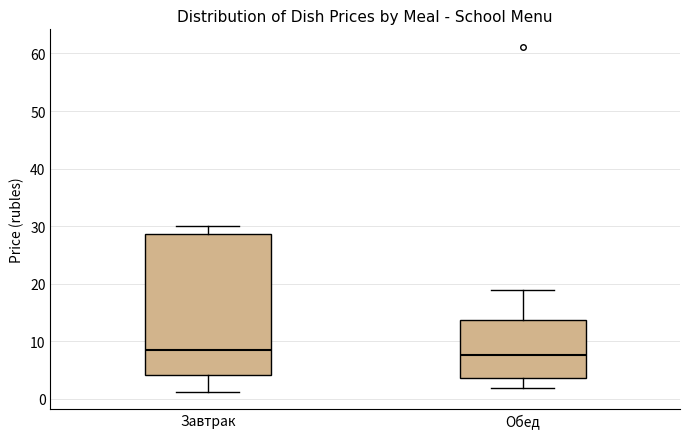

Reading left to right, transcribe this box plot: for each box, give where its median line is, the range the box spans, and where its two whiskers end, as read against the y-axis. The values are not printed on the chart, so give them approximately, as read against the axis.

Завтрак: median 8, box 4 to 29, whiskers 1 to 30
Обед: median 8, box 4 to 14, whiskers 2 to 19